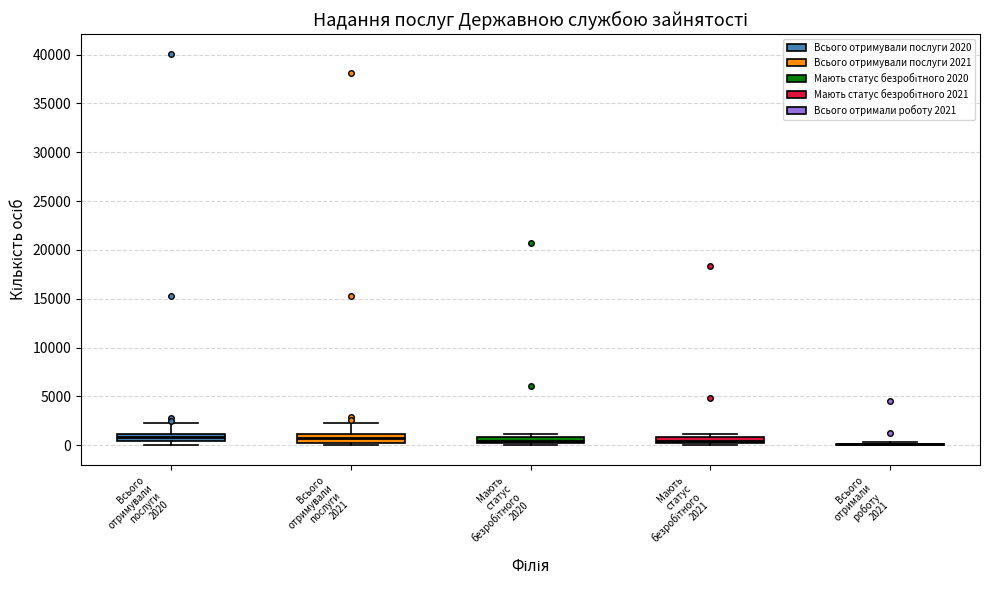

Where does the upper whisker of the box for Всього отримували послуги 2021 end on the y-axis? The values are not printed on the chart, so give them approximately, as read against the axis.

2500